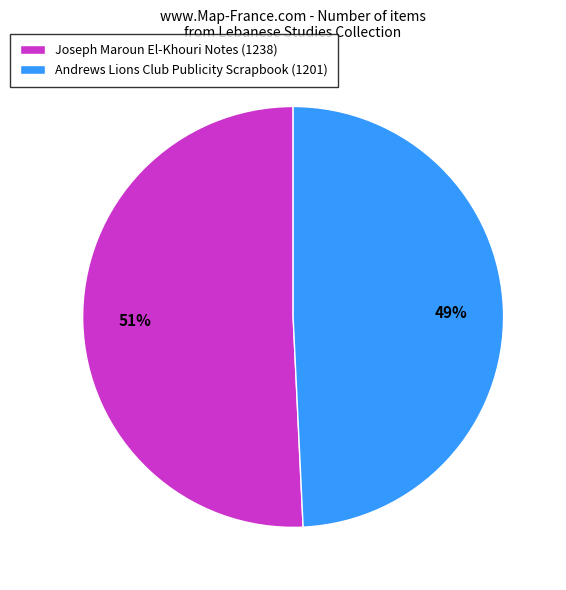

What percentage is the Andrews Lions Club Publicity Scrapbook (1201) slice, to the nearest percent?

49%